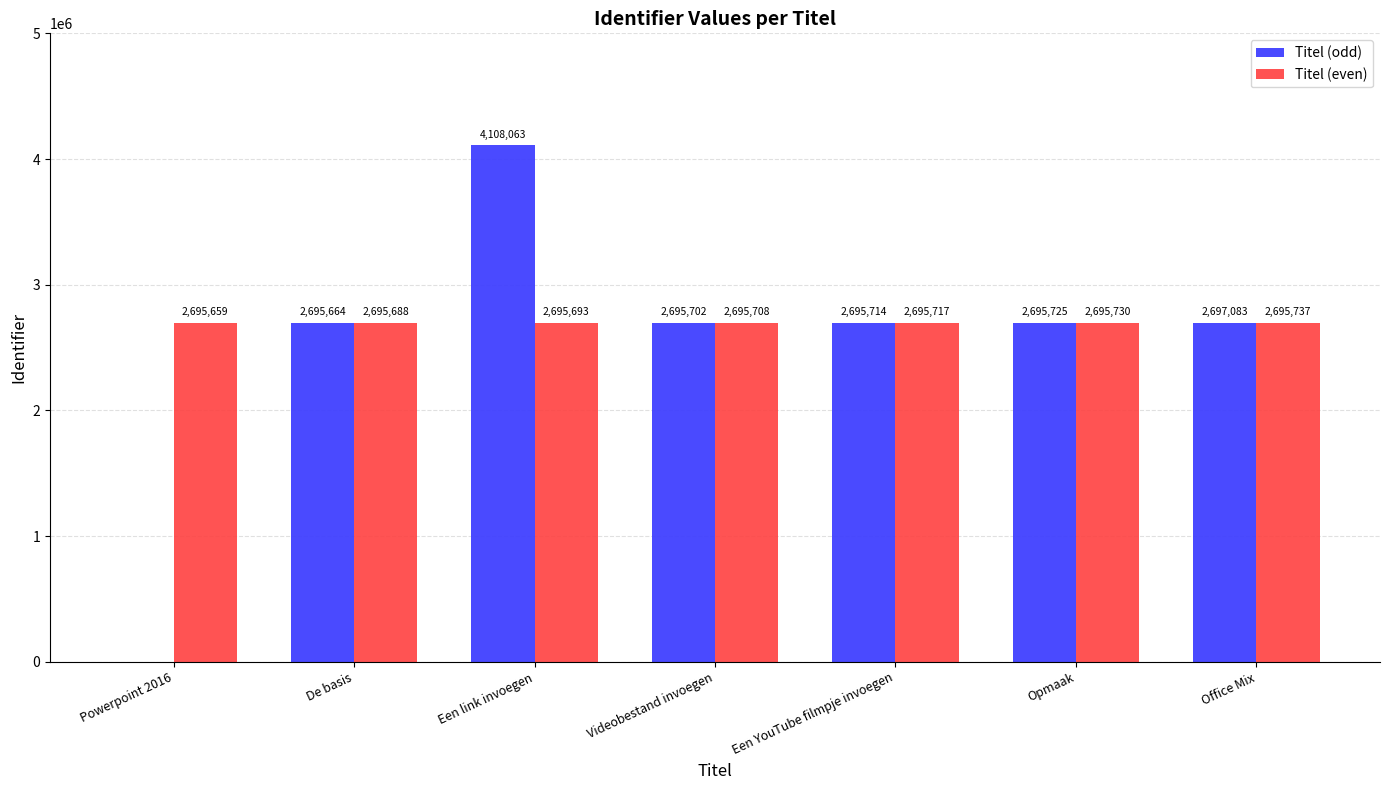

How many data points does each series have?

7